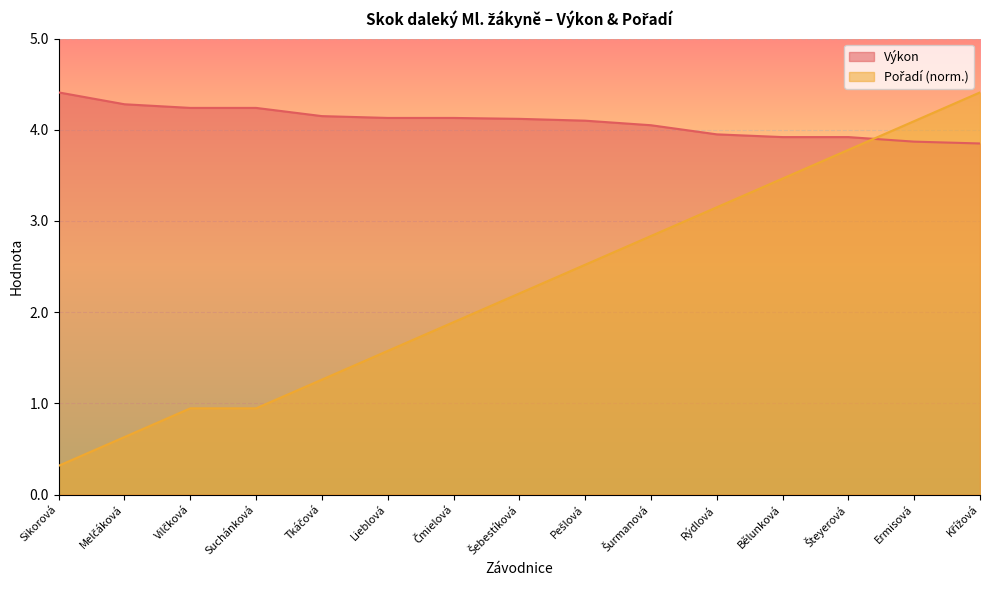

The Výkon series shows 4.1 at Šebestíková. True or false?

True